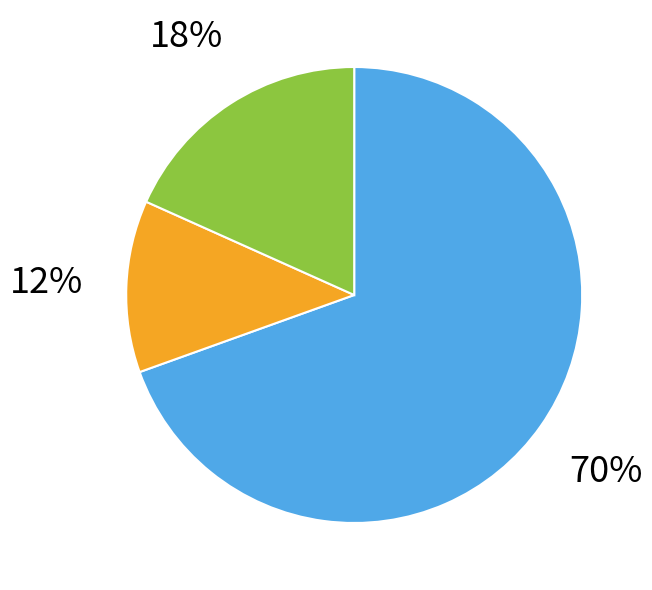

To the nearest percent, what is the average slice percentage?

33%